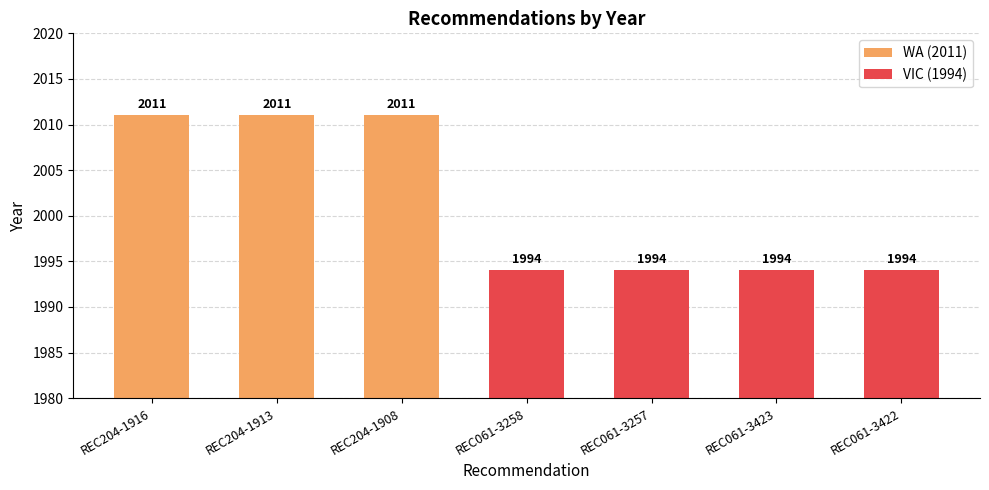

What is the maximum value shown in the chart?

2011